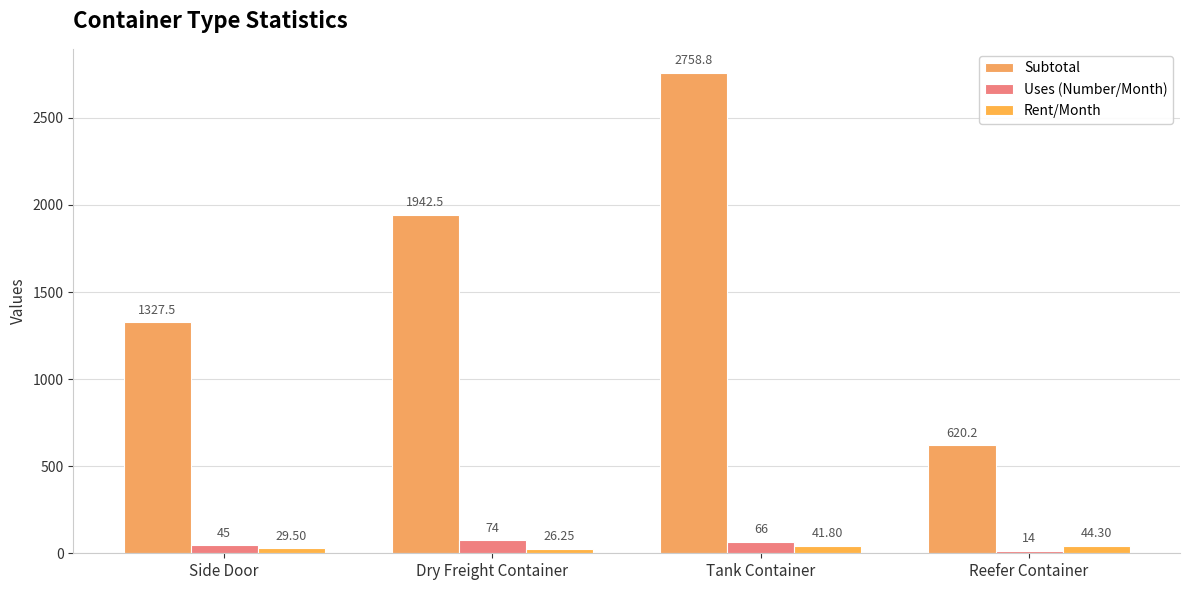

Are the bars grouped side by side (vs. stacked)?

Yes